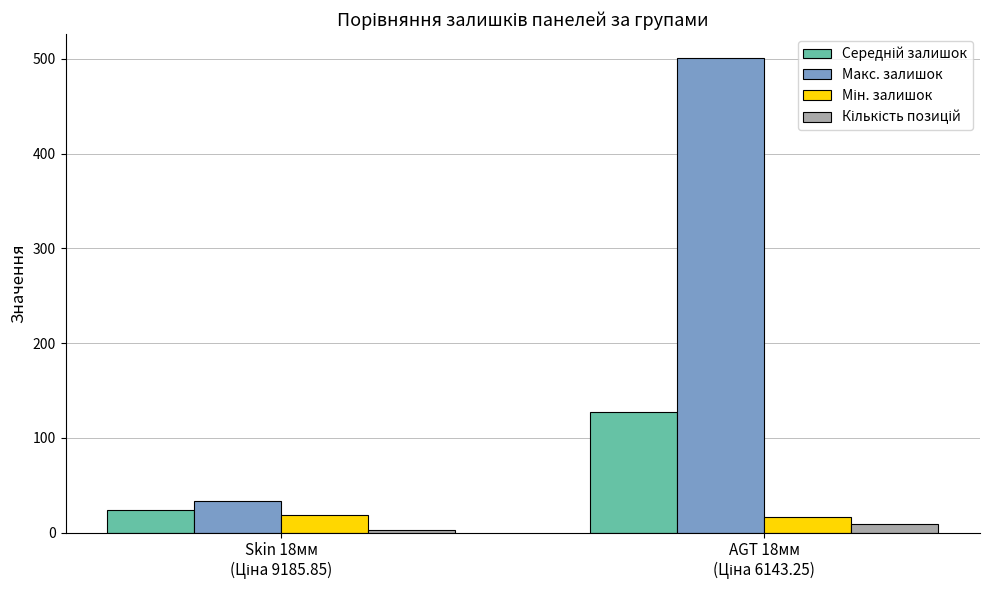

What is the minimum value shown in the chart?

3.0